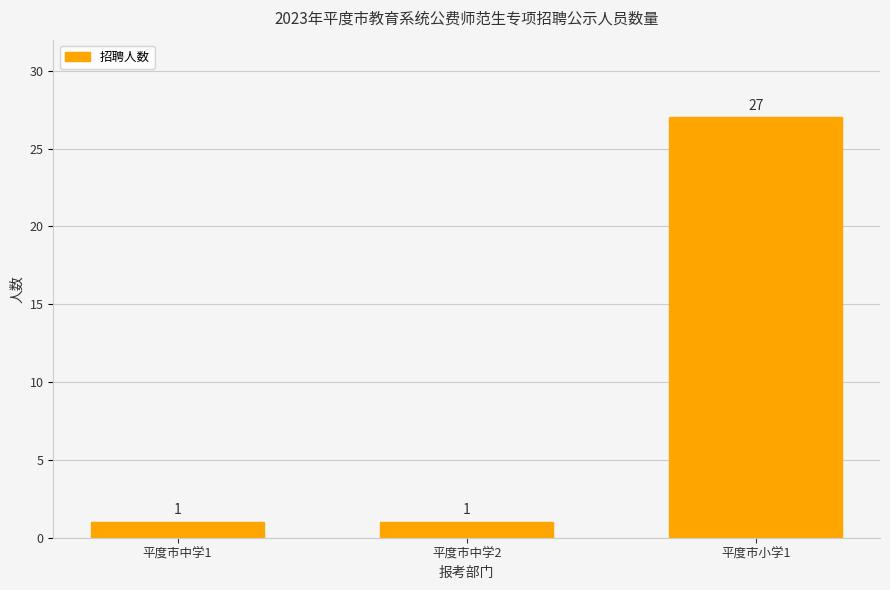

What is the label of the 3rd bar from the left?

平度市小学1